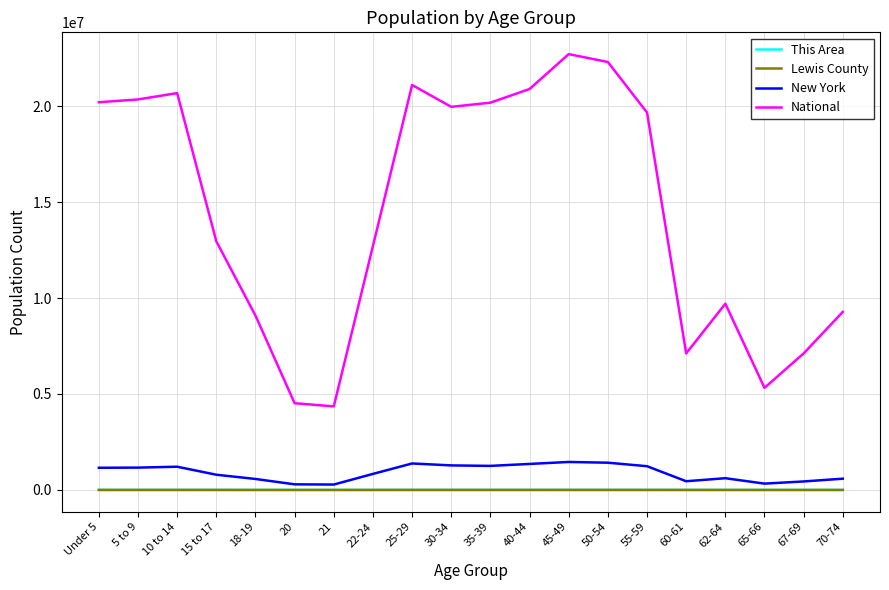

Where is National nearest to the value 13531442?

15 to 17